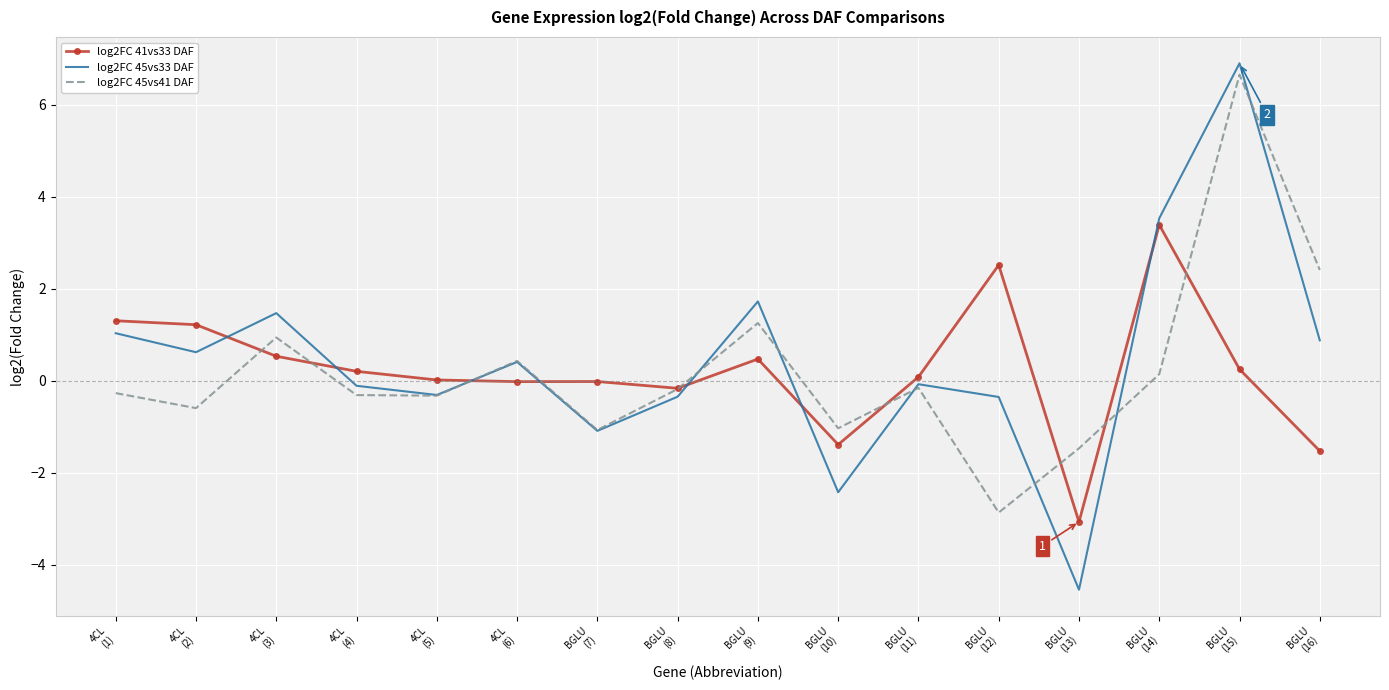

What is the difference between the maximum and second lowest values in the log2FC 45vs41 DAF series?

8.1